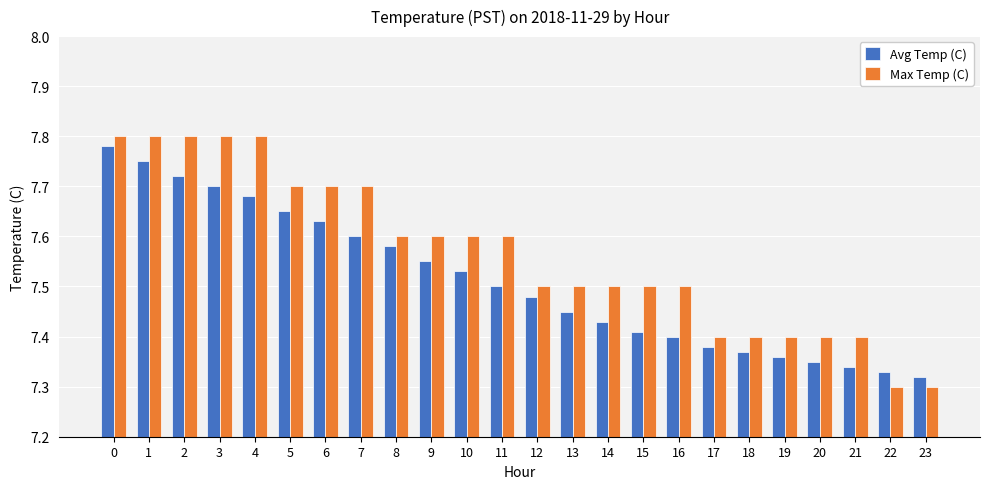

What is the difference between the second highest and second lowest values in the Max Temp (C) series?

0.5